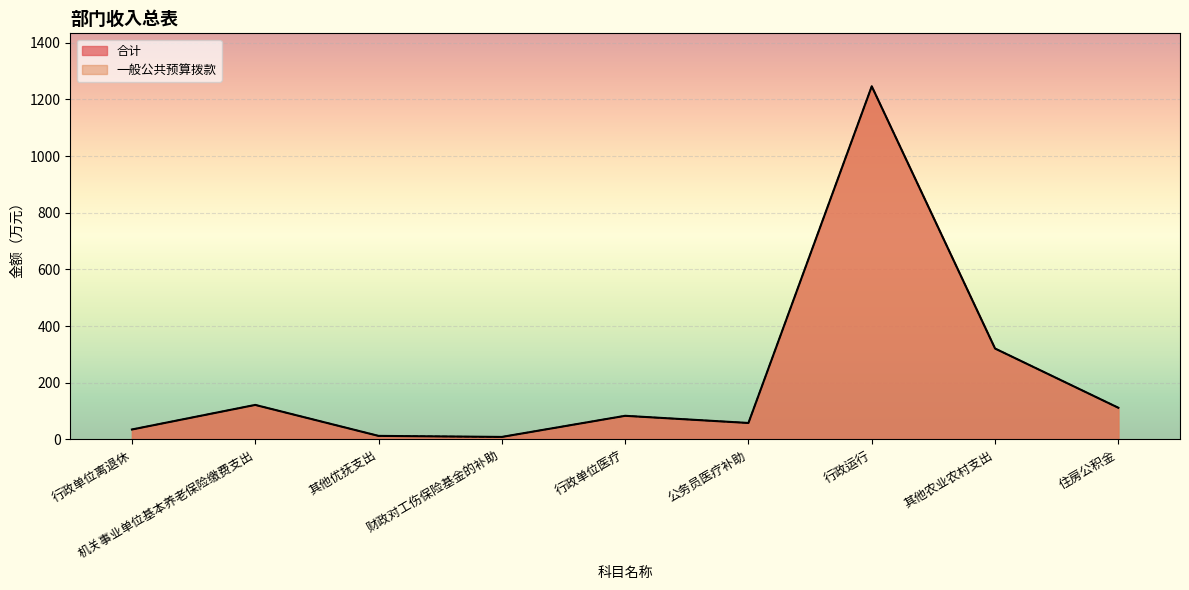

Count the number of data series in this chart.

2